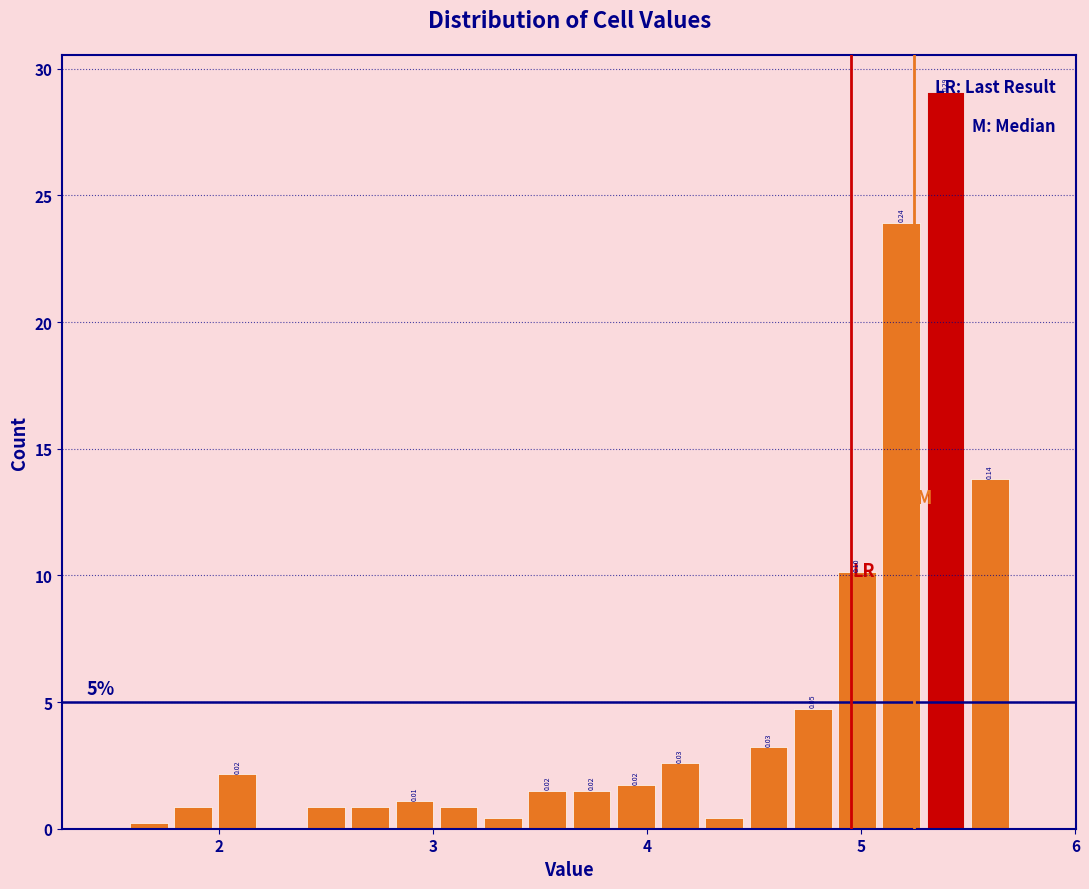

Around what value on the x-axis is the tallest bar? Give the approximate position of its centre, as read against the axis.

5.4